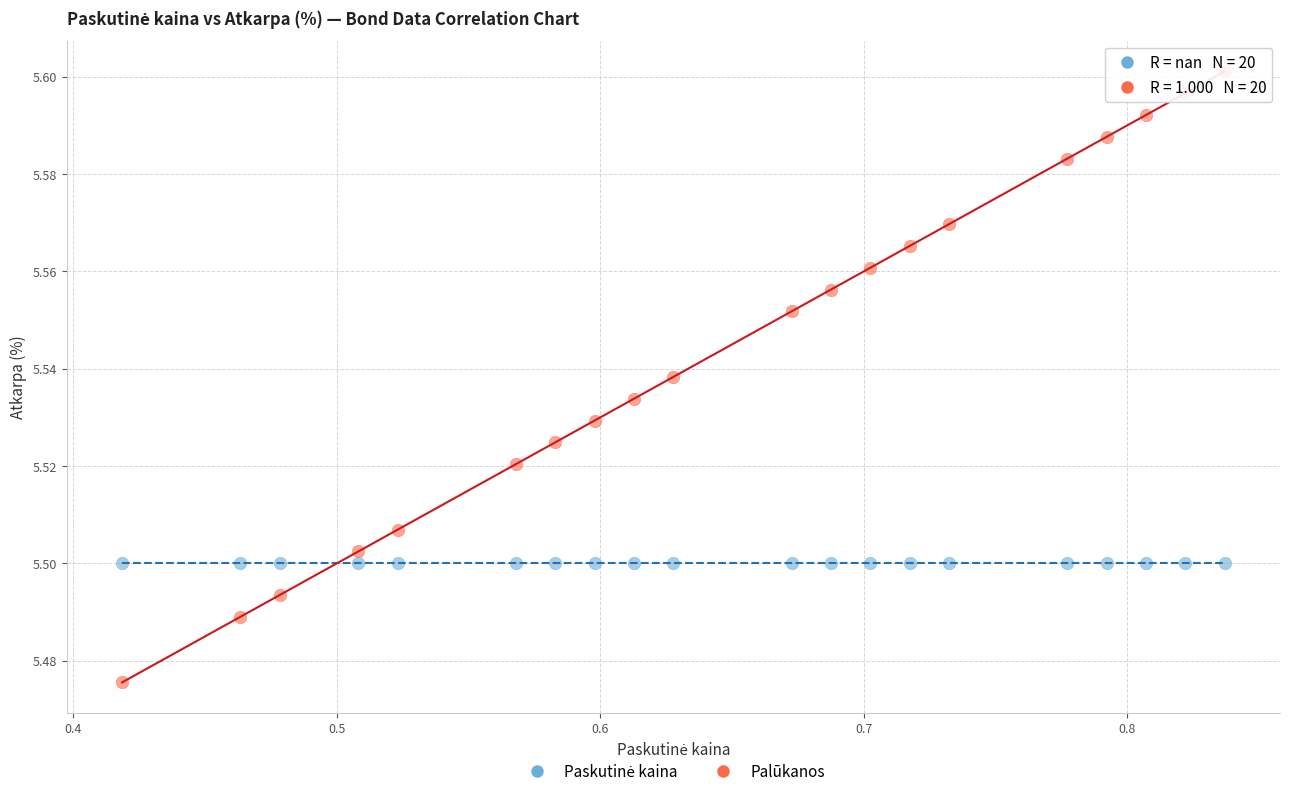

Which series contains the lowest Y value?

Palūkanos